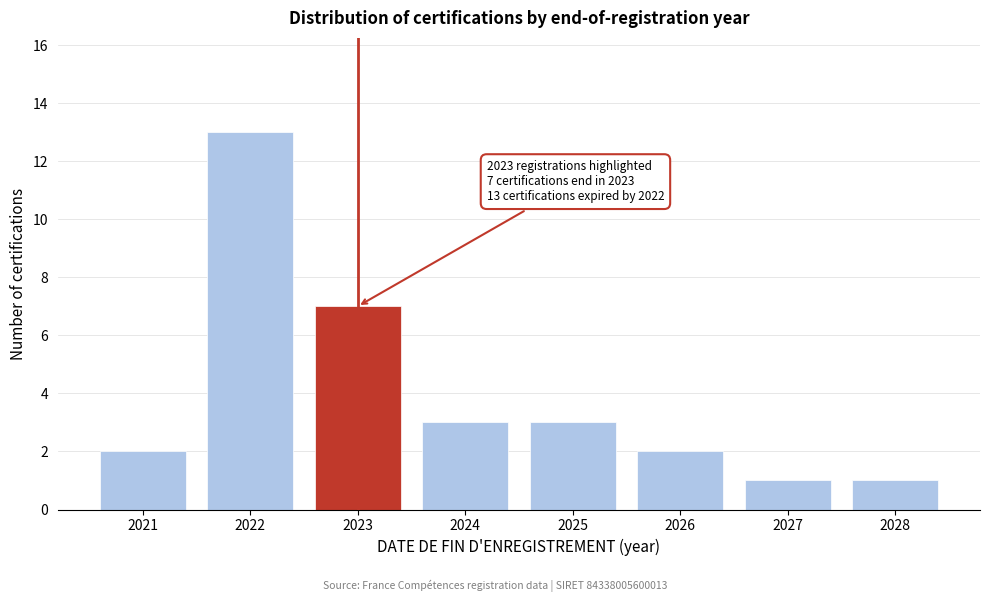

Reading right to left, extract all data points from this chart.

1	1	2	3	3	7	13	2